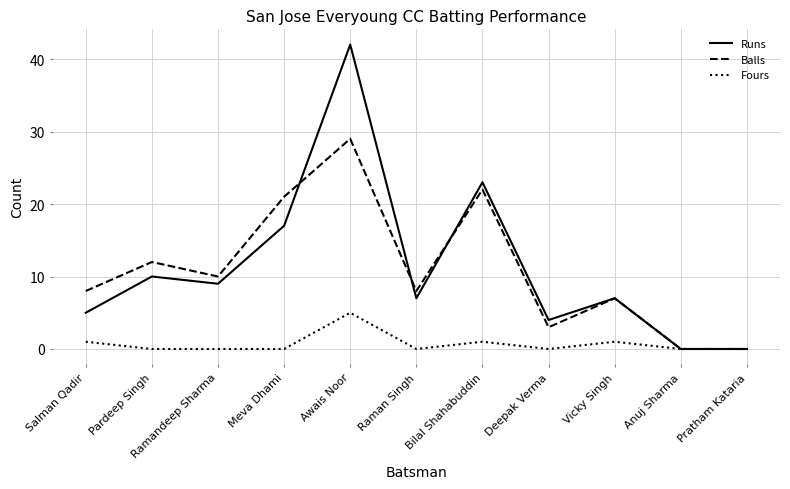

Where is the first local maximum for Balls?

Pardeep Singh